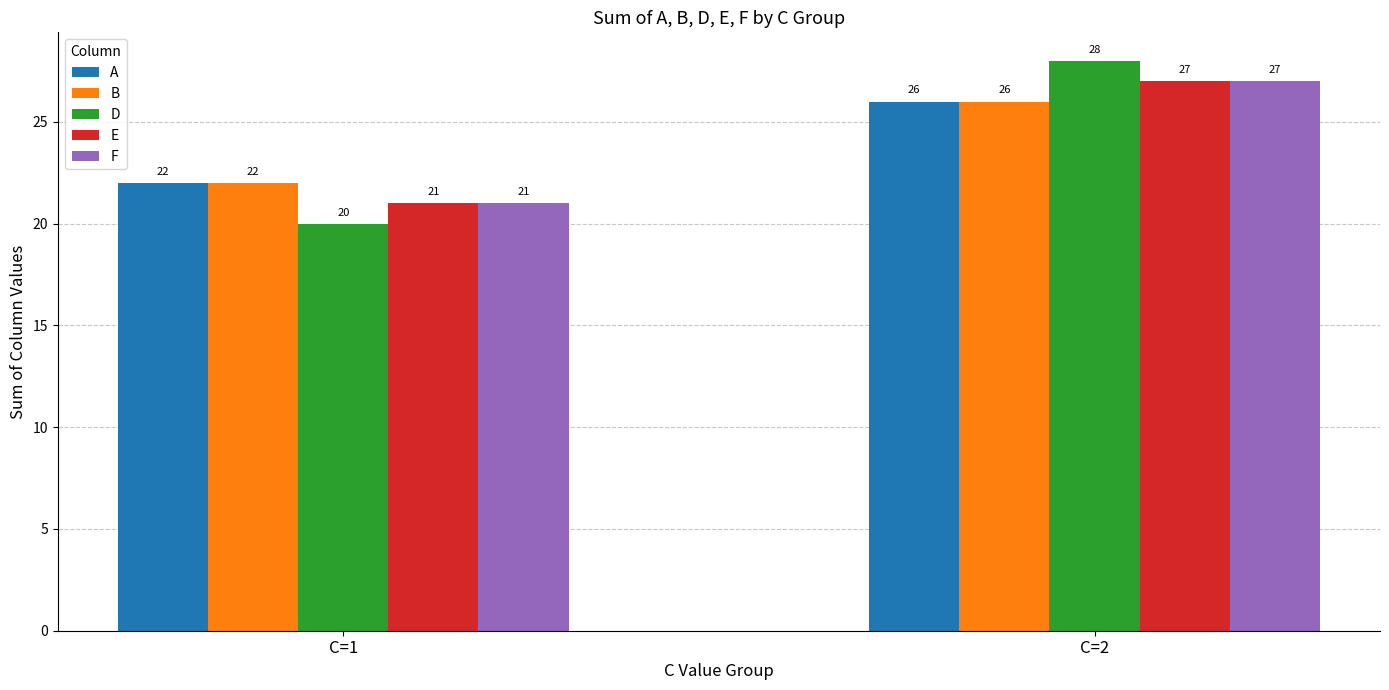

What is the total value across all series at C=1?

106